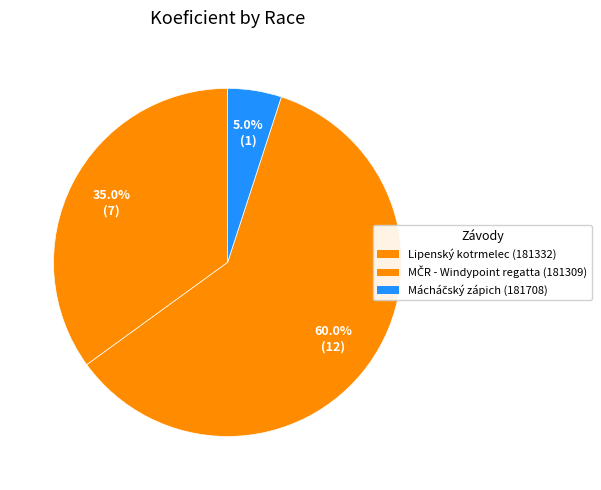

How many slices are in this pie chart?

3